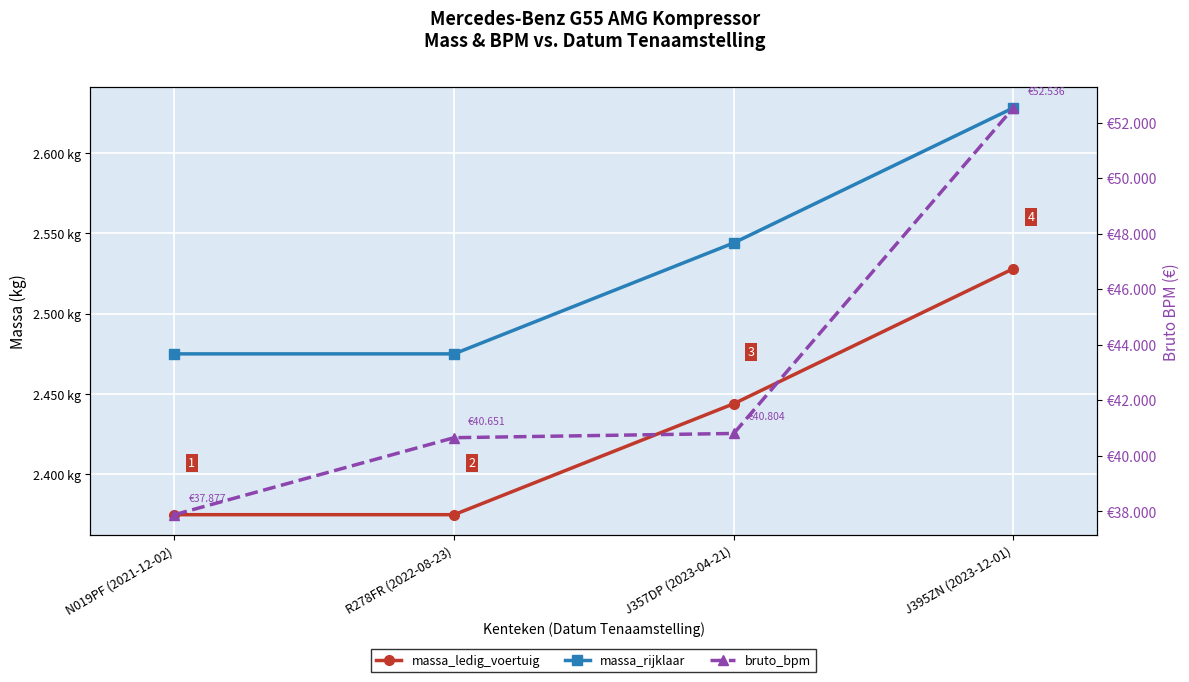

Which series has the largest range (max minus min)?

bruto_bpm